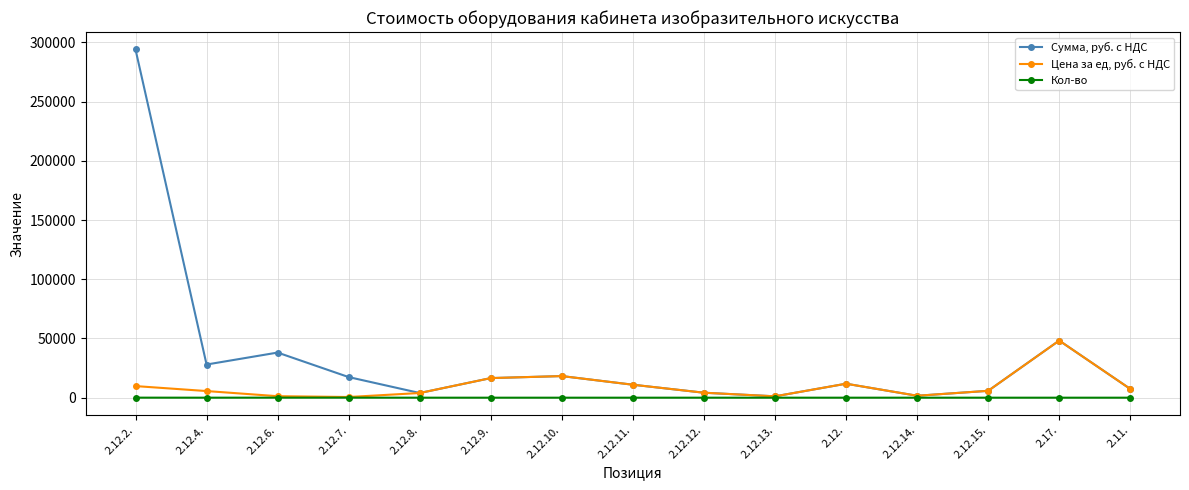

Rank the series by their maximum value, from highest to lowest.

Сумма, руб. с НДС, Цена за ед, руб. с НДС, Кол-во